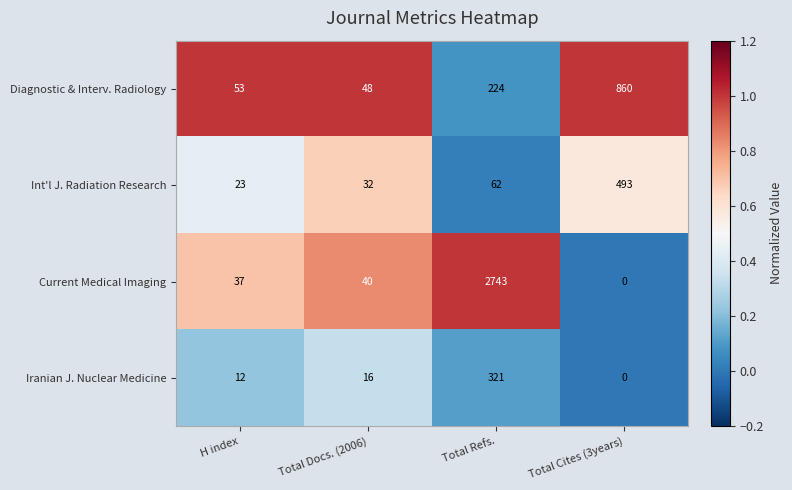

List the labels in order of Diagnostic & Interv. Radiology value, smallest first.

Total Docs. (2006), H index, Total Refs., Total Cites (3years)